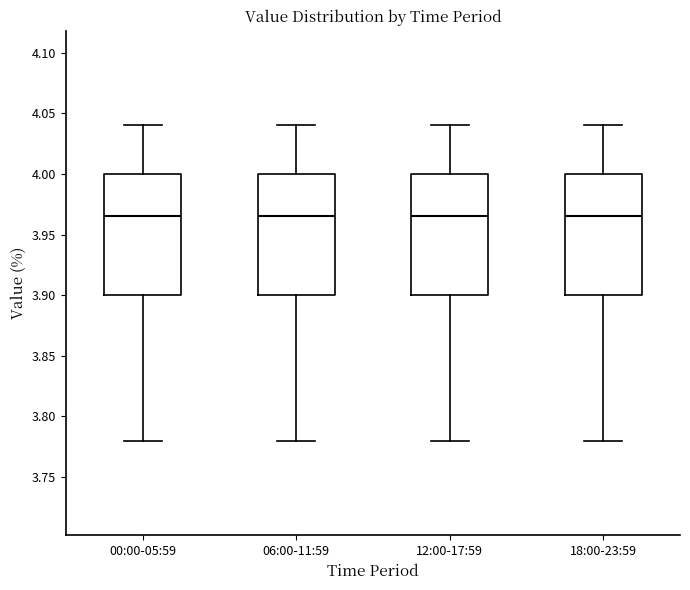

Reading left to right, transcribe this box plot: for each box, give where its median line is, the range the box spans, and where its two whiskers end, as read against the y-axis. The values are not printed on the chart, so give them approximately, as read against the axis.

00:00-05:59: median 3.965, box 3.900 to 4.000, whiskers 3.780 to 4.040
06:00-11:59: median 3.965, box 3.900 to 4.000, whiskers 3.780 to 4.040
12:00-17:59: median 3.965, box 3.900 to 4.000, whiskers 3.780 to 4.040
18:00-23:59: median 3.965, box 3.900 to 4.000, whiskers 3.780 to 4.040